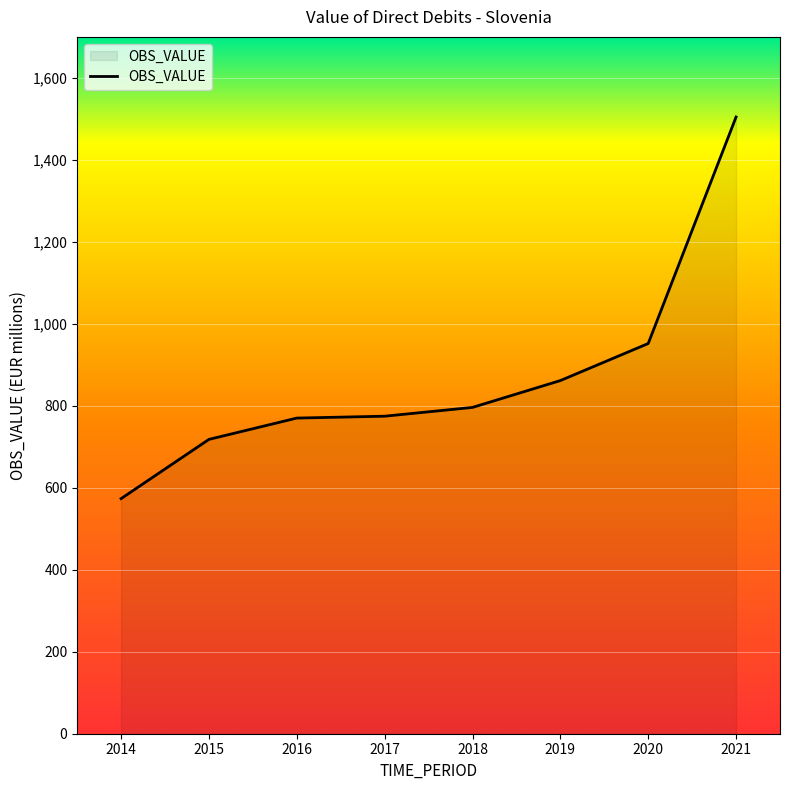

Is it true that the value at 2018 is 796.1?

True